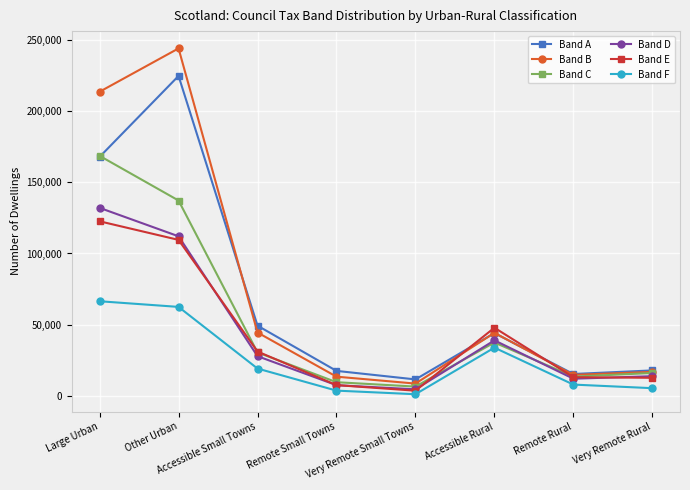

True or false: Band F and Band D cross at least once.

False